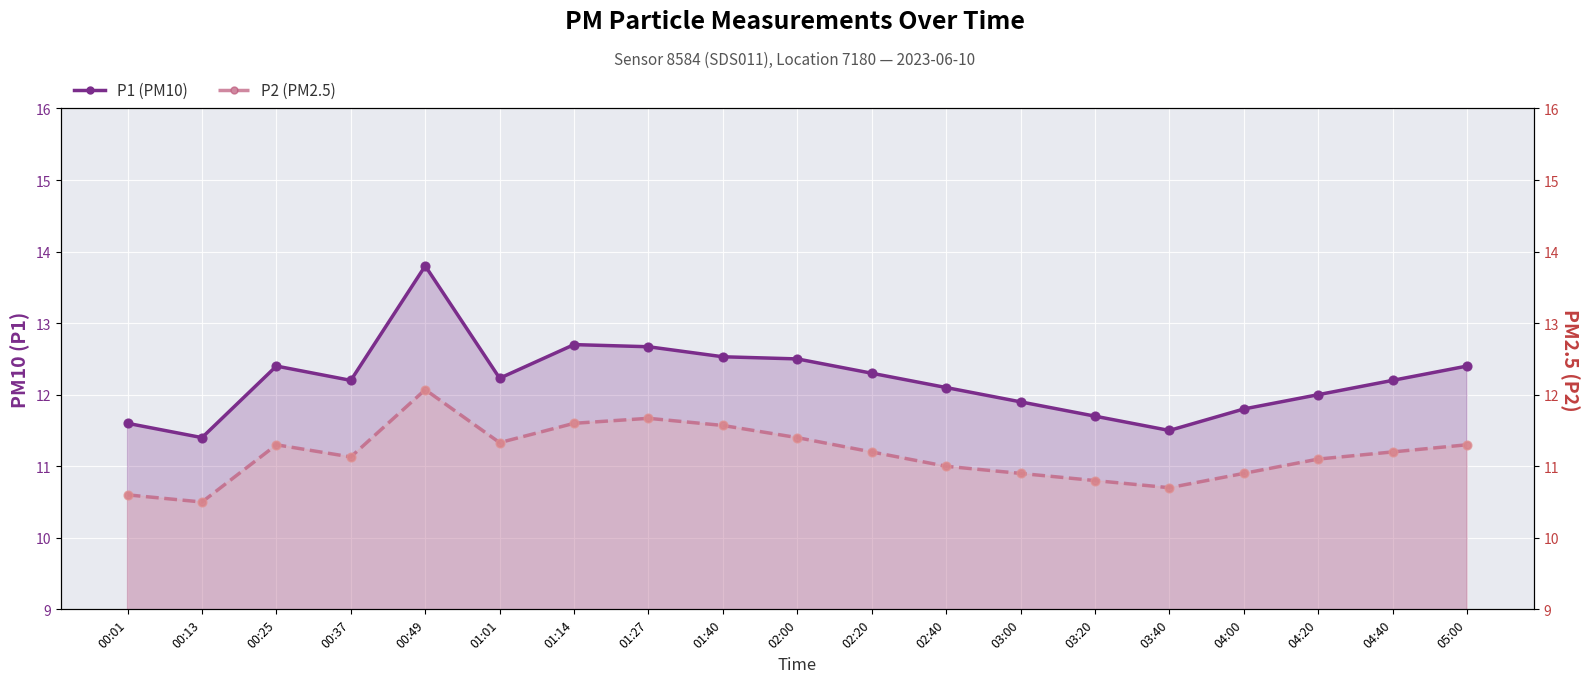

At which category is the sum across all series the highest?

00:49